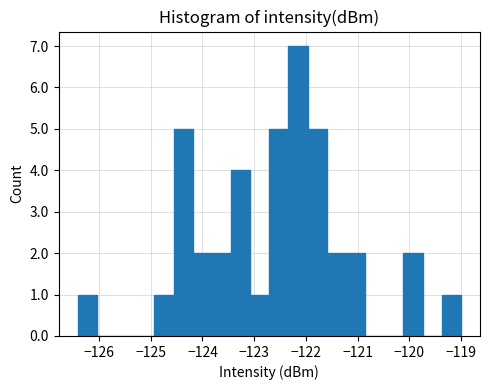

Around what value on the x-axis is the tallest bar? Give the approximate position of its centre, as read against the axis.

-122.2